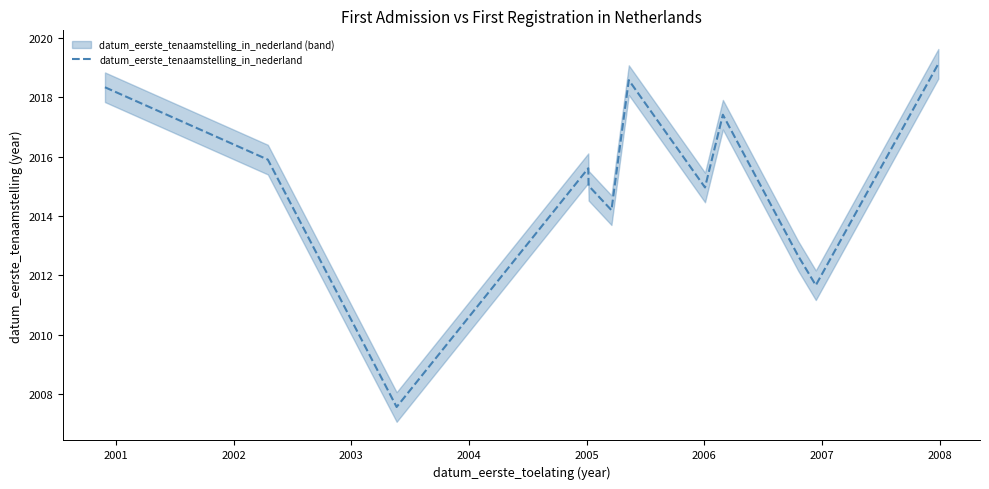

Reading left to right, extract all data points from this chart.

2018.3	2015.9	2007.6	2015.6	2015.0	2014.2	2018.6	2015.0	2017.4	2012.7	2011.7	2019.1